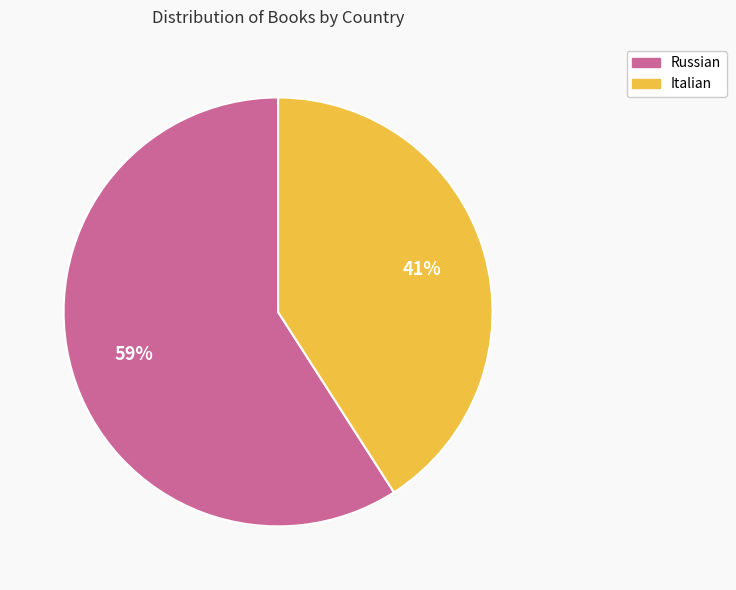

Count the number of slices in the pie.

2